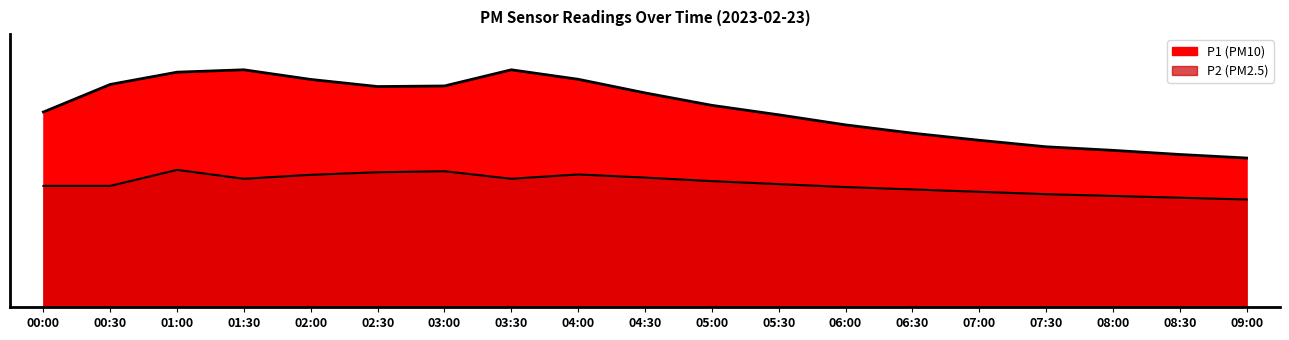

Rank the series by their average value, from lowest to highest.

P2, P1